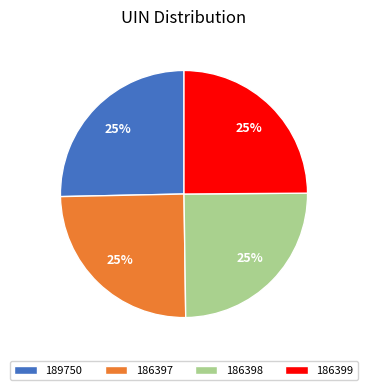

Does any single category account for the majority?

No